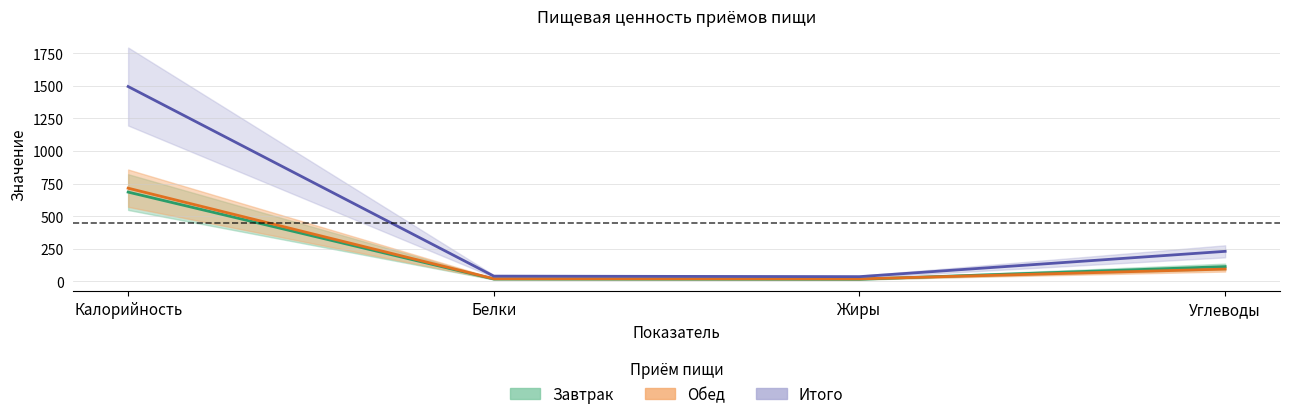

What is the sum of all Обед values?

851